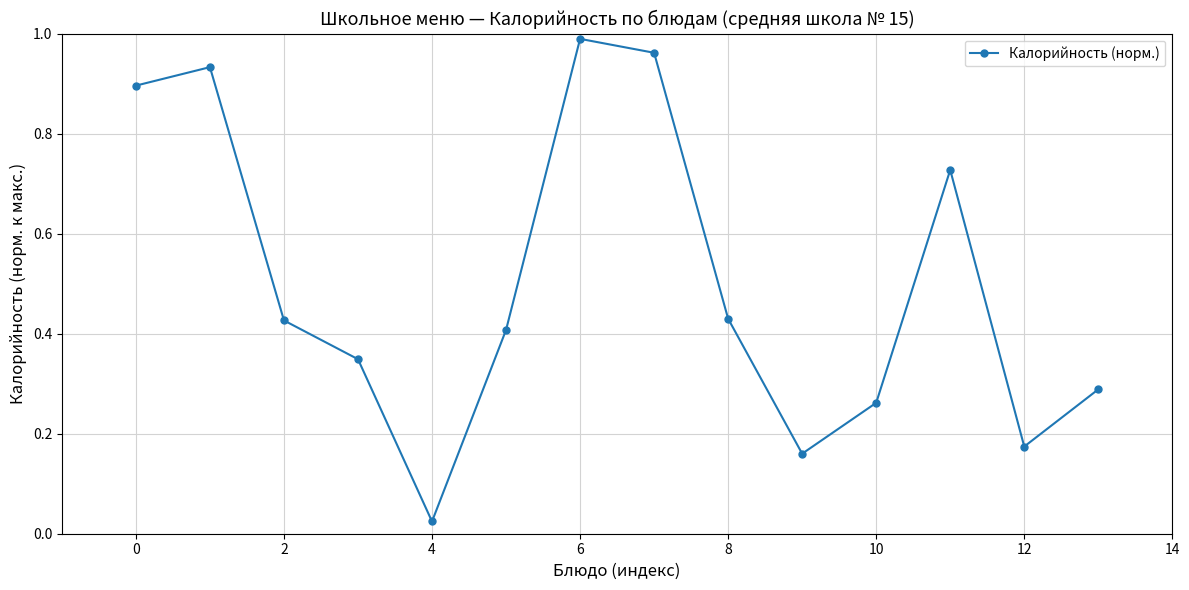

How many points are higher than both their immediate neighbors (excluding endpoints)?

3